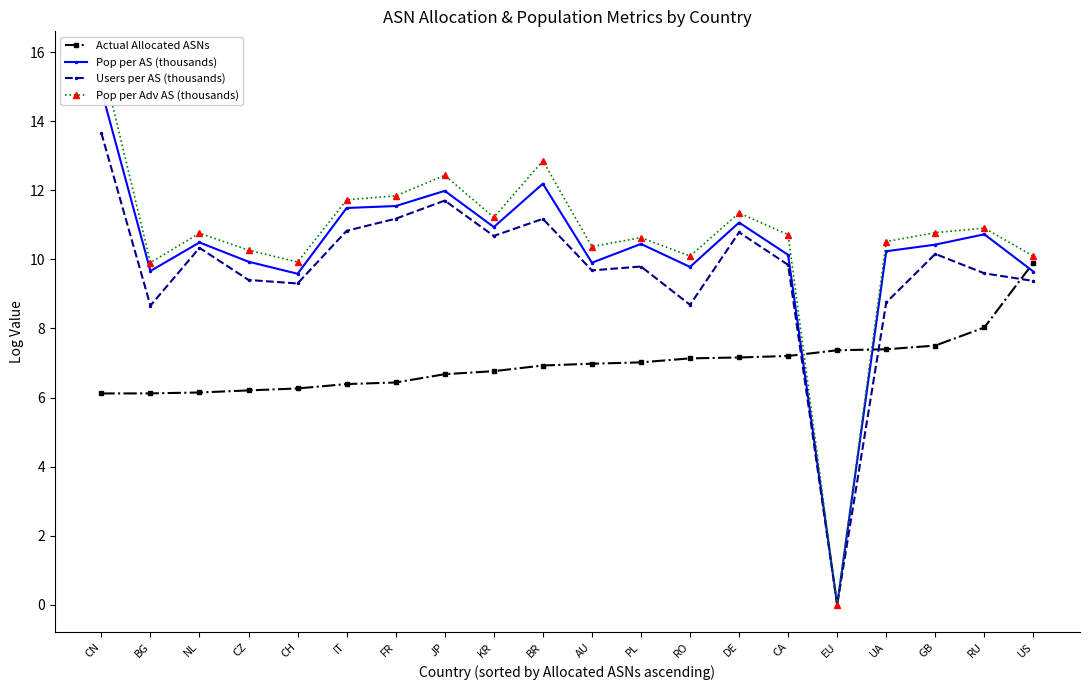

What is the total value across all series at NL?

37.7